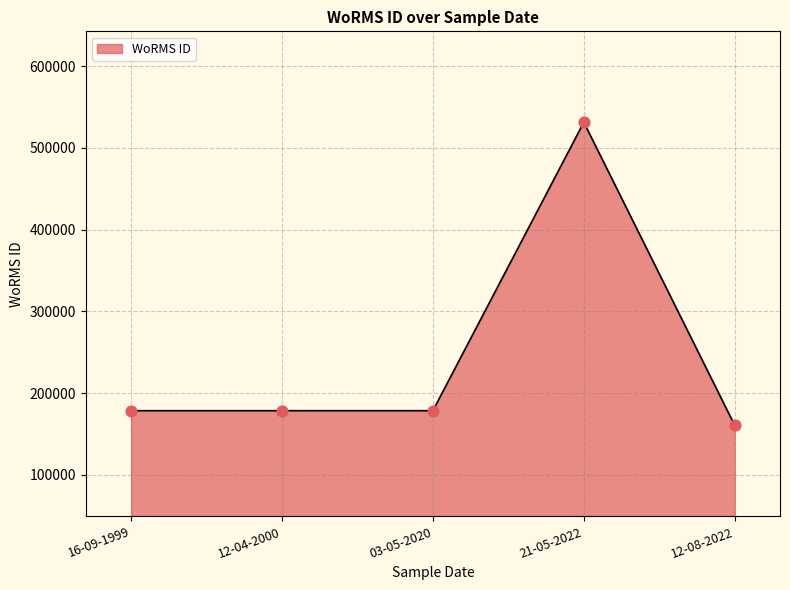

Approximately how many times larger is the value at 21-05-2022 compared to 12-04-2000?

3.0